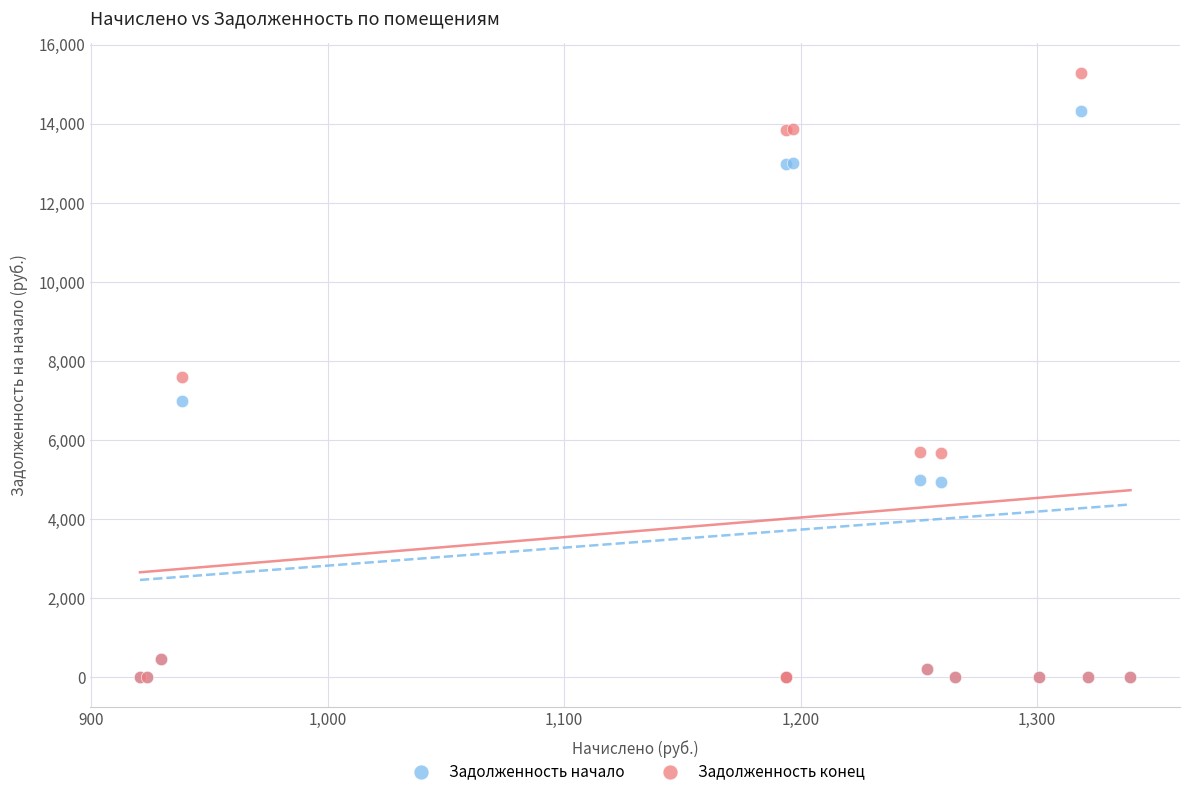

What are all the series names shown in the legend?

Задолженность начало, Задолженность конец